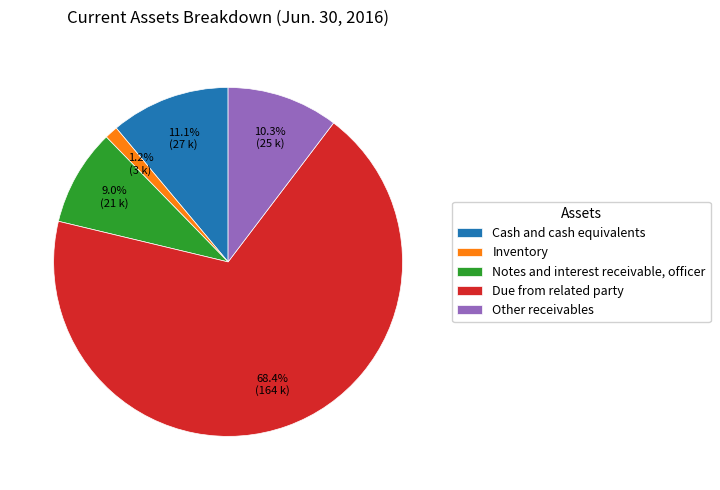

What is the smallest slice in the pie chart?

Inventory